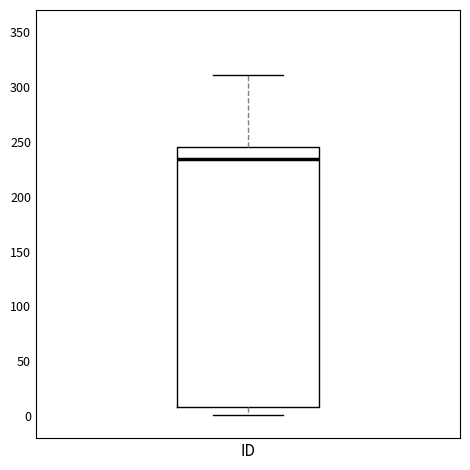

Where is the lower edge of the box for ID on the y-axis? The values are not printed on the chart, so give them approximately, as read against the axis.

10